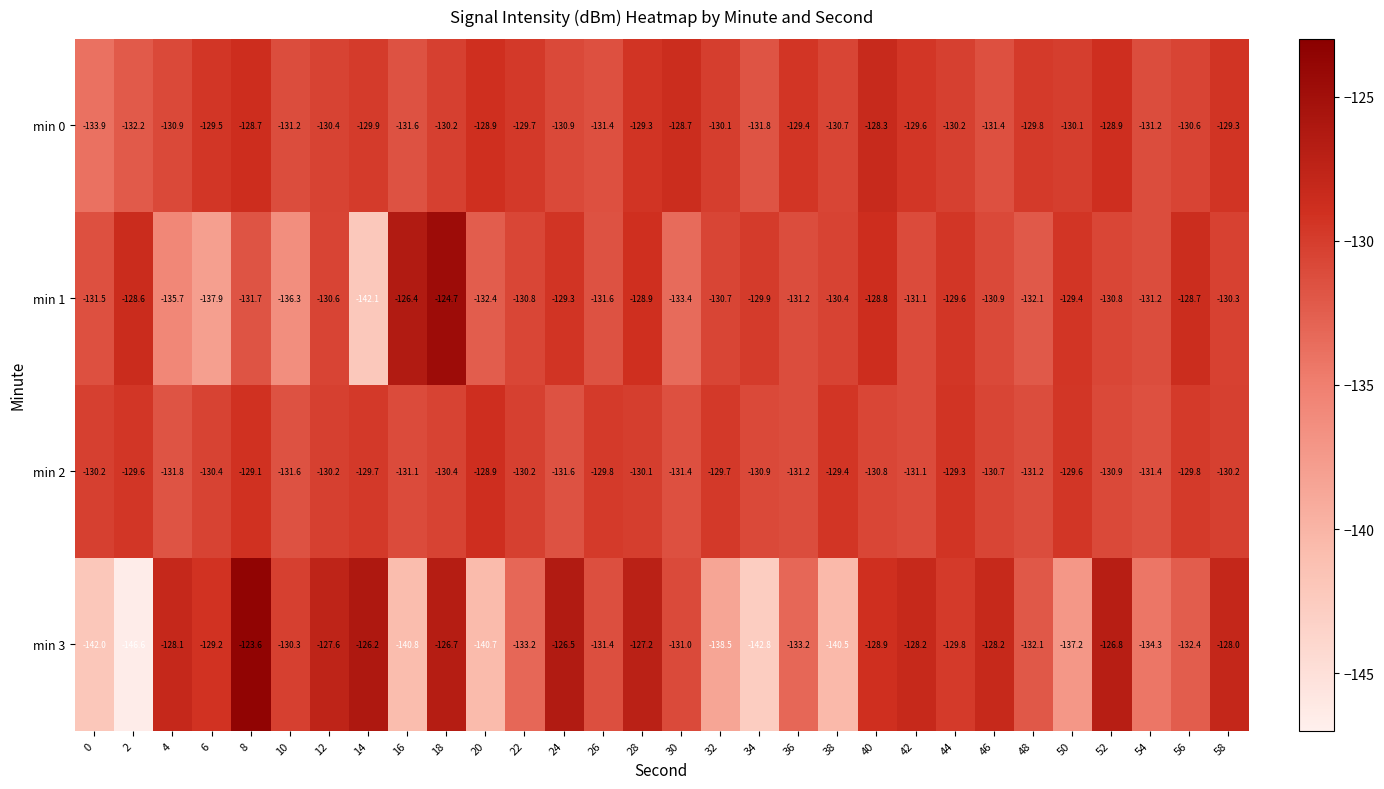

Where does the min 3 series first go above -130?

4